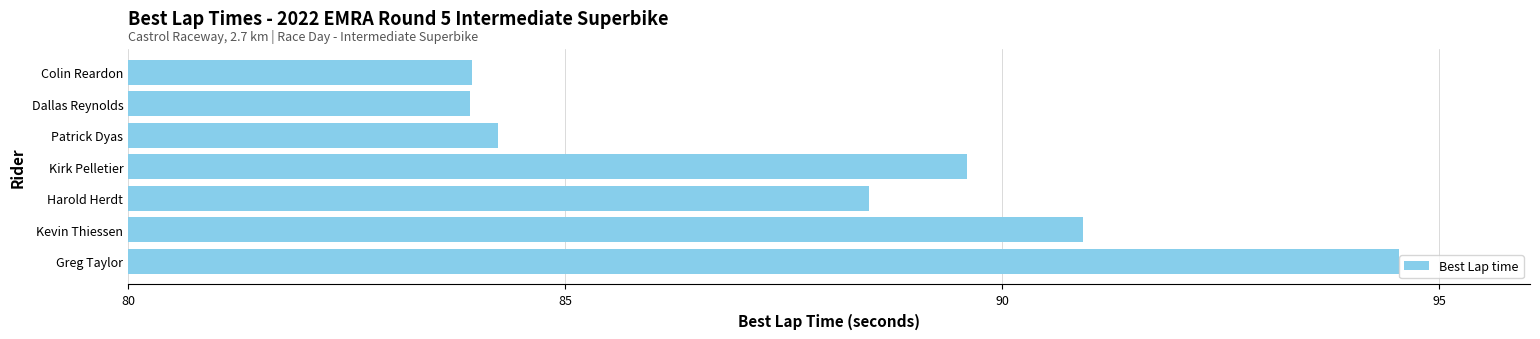

What position from the top is Patrick Dyas?

3